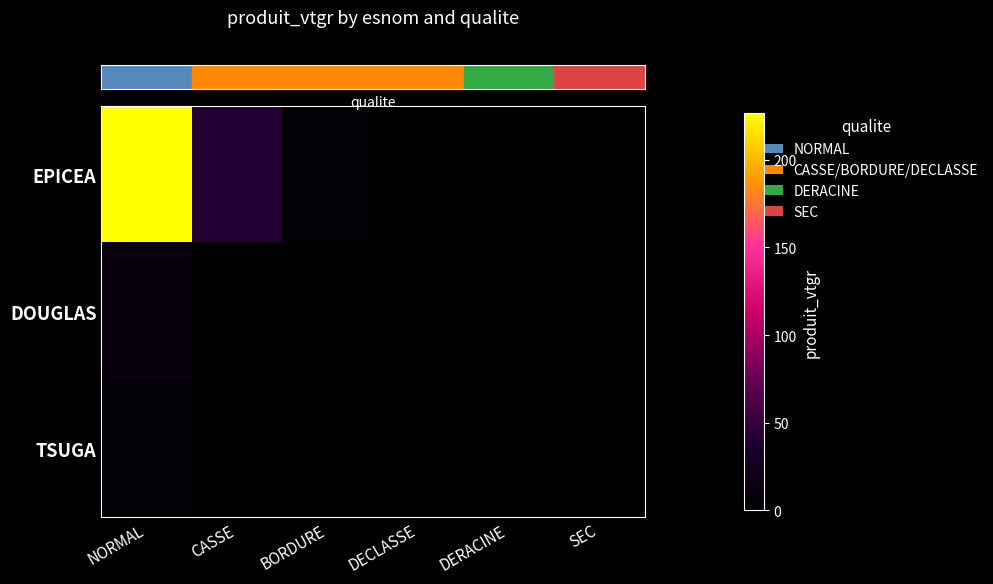

At how many categories does at least one series exceed 10?

2